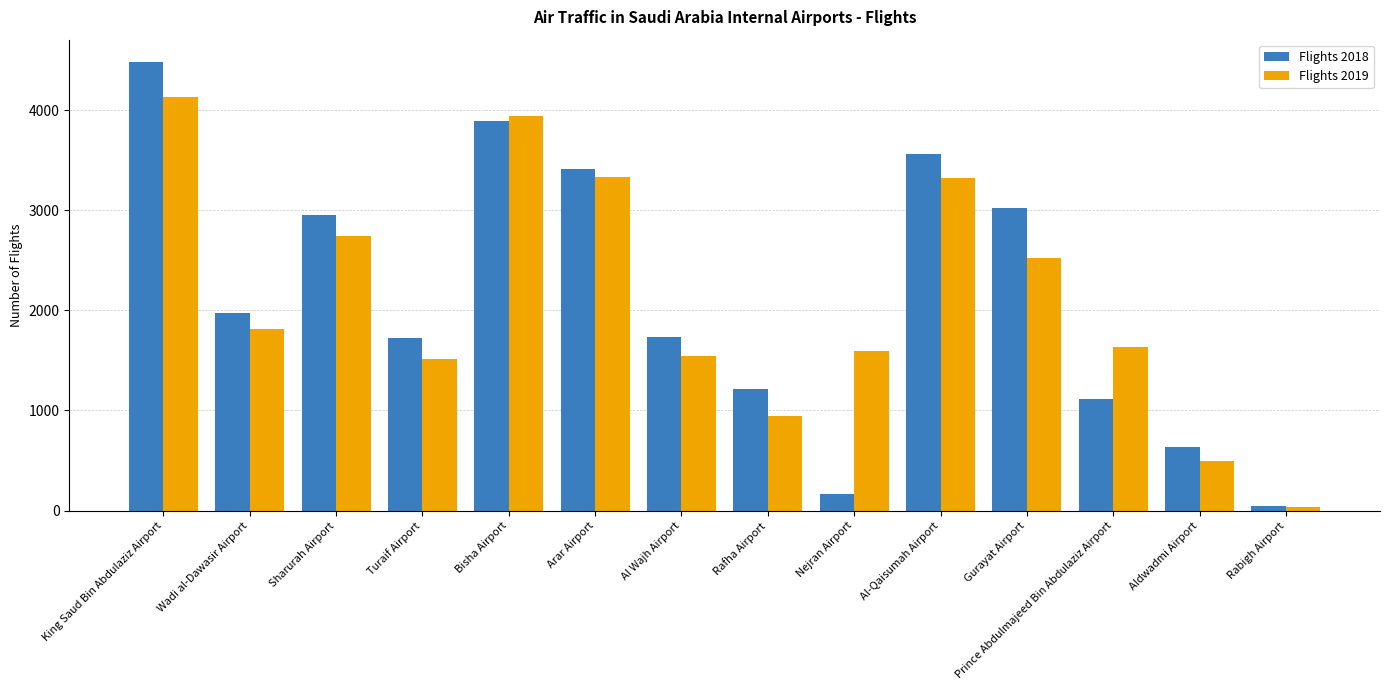

Between Sharurah Airport and Aldwadmi Airport, which series saw the biggest shift?

Flights 2018